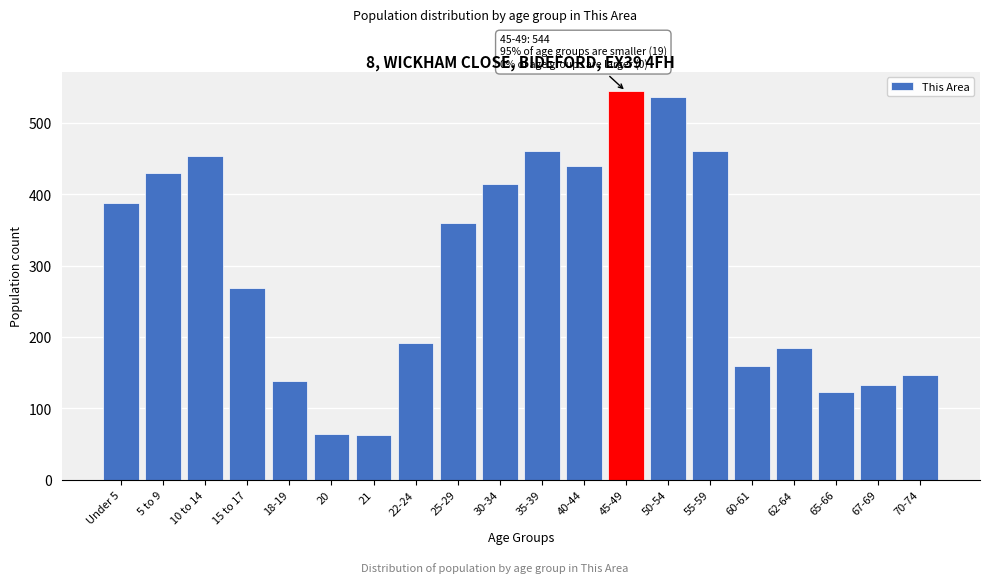

What is the difference between the second highest and second lowest values?

472